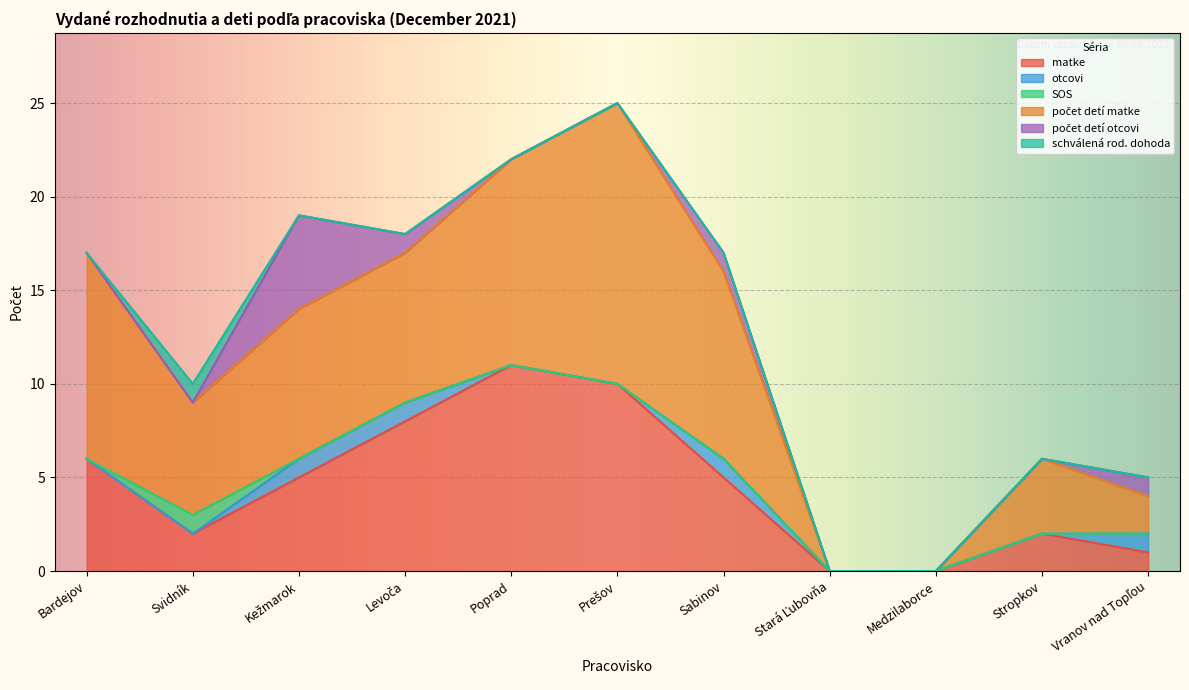

What is the label of the 3rd point from the left?

Kežmarok